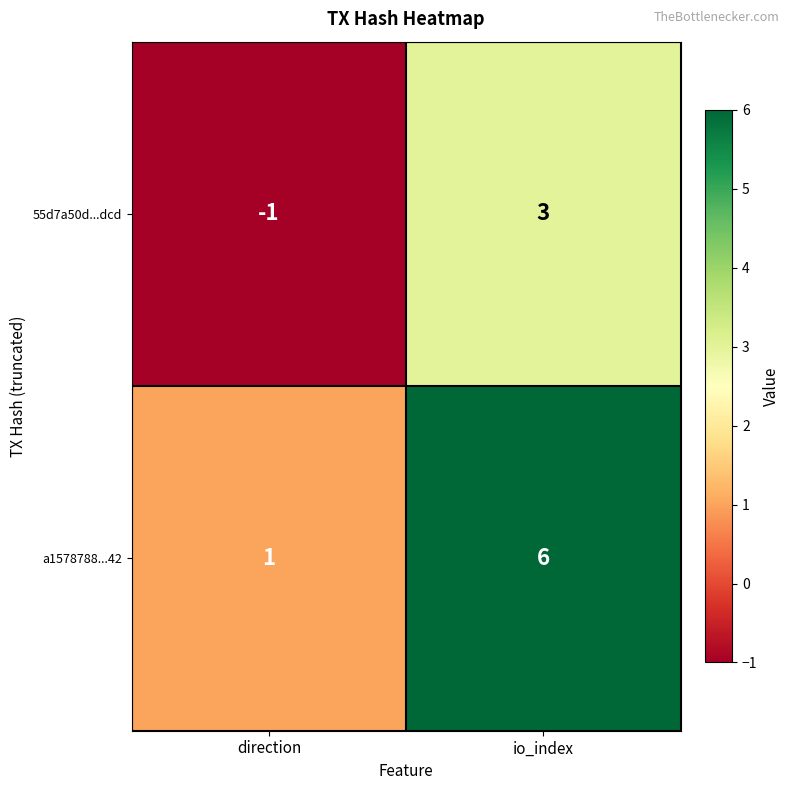

How many distinct data groups are displayed?

2